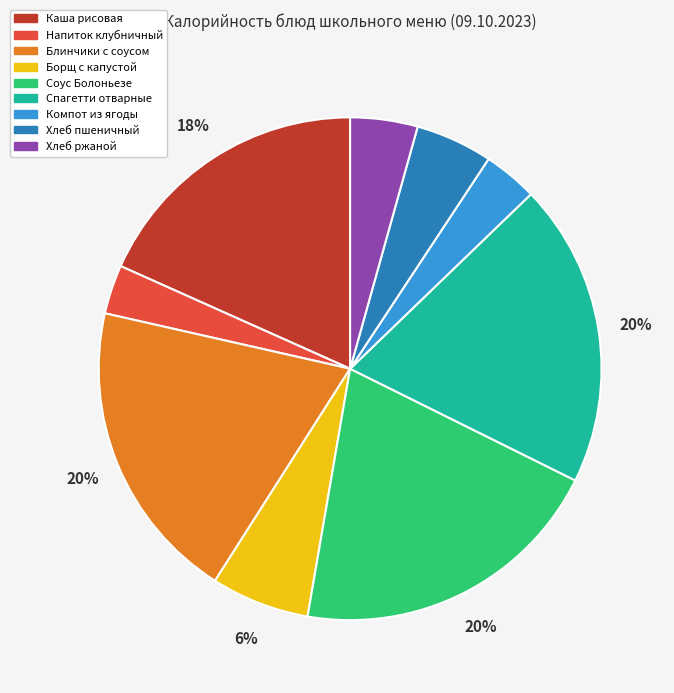

The Соус Болоньезе slice represents 20% of the pie. True or false?

True